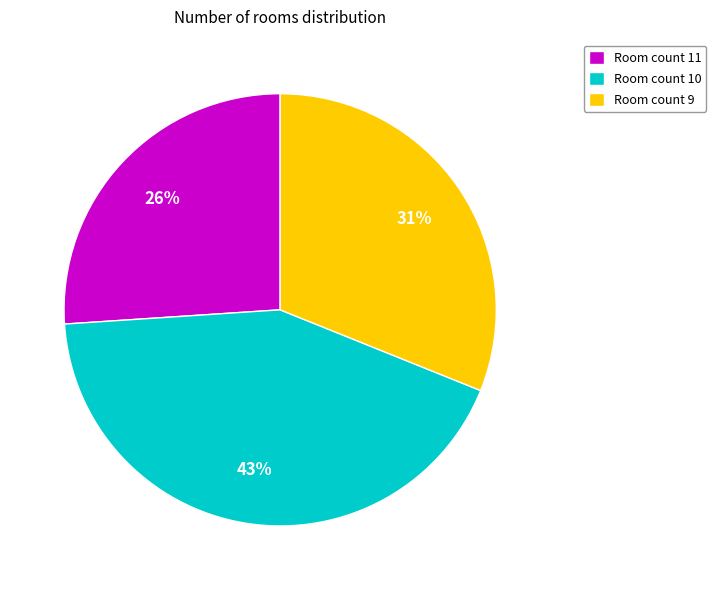

To the nearest percent, what portion does Room count 10 represent?

43%